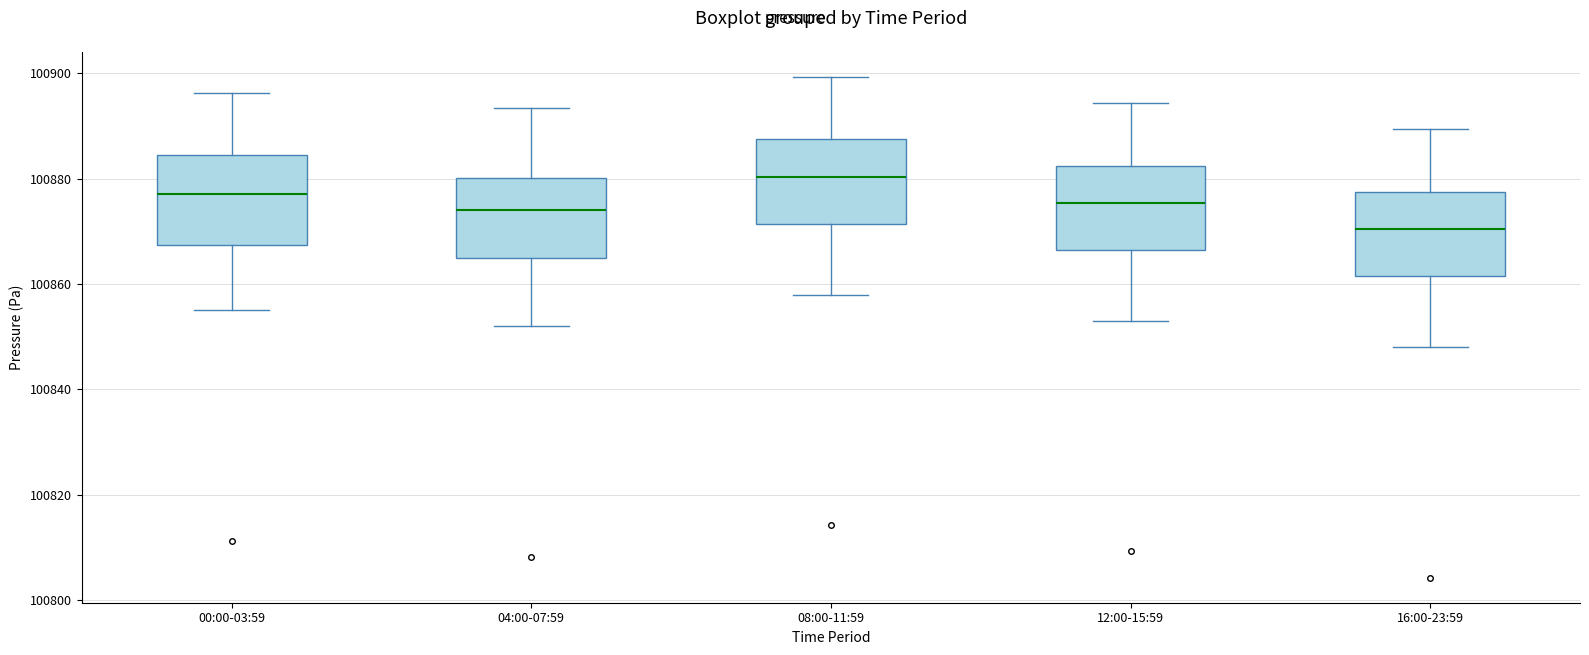

Which box has the highest median line?

08:00-11:59